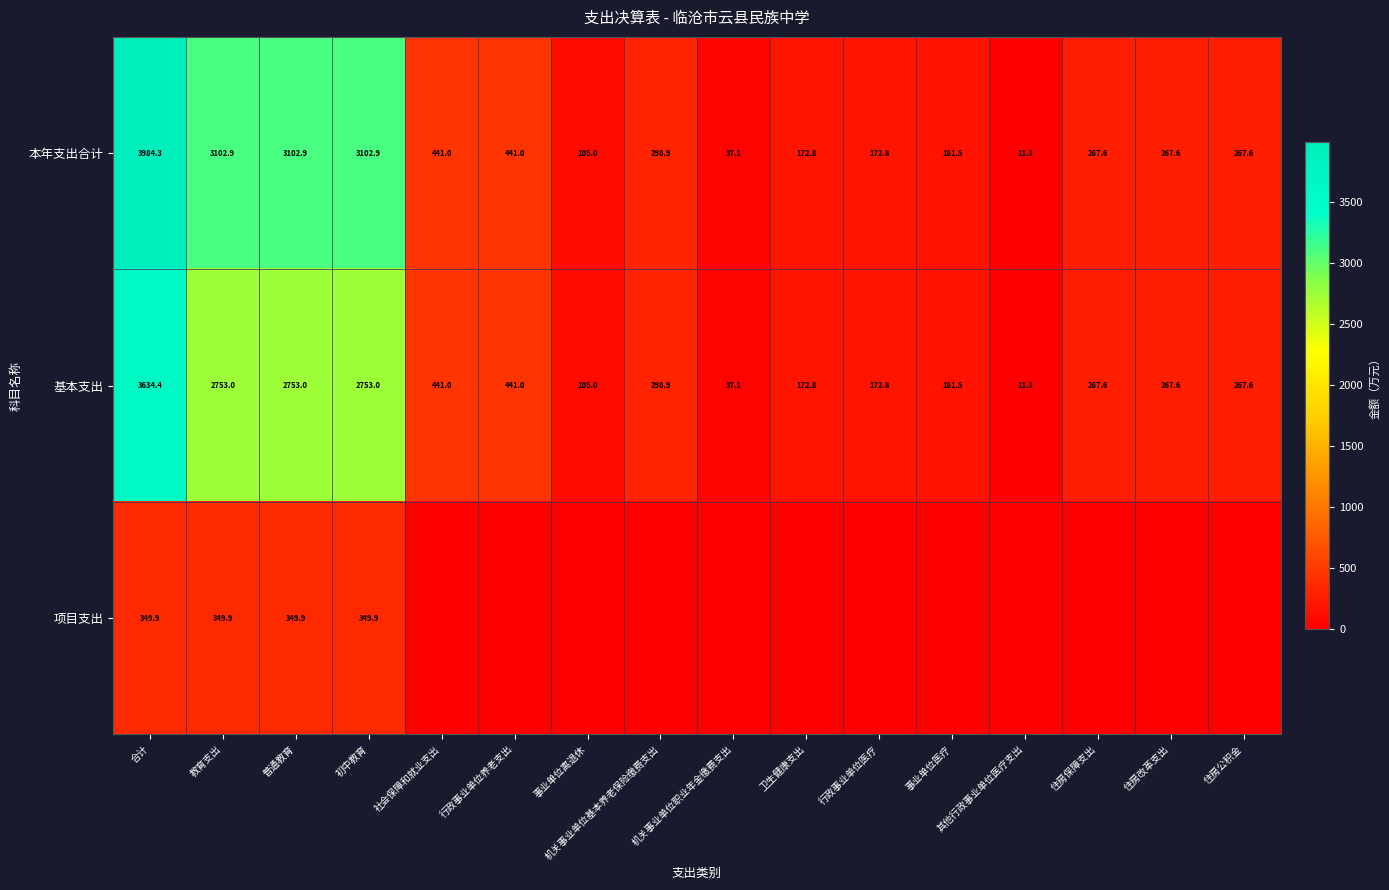

At which label does 基本支出 reach its minimum?

其他行政事业单位医疗支出